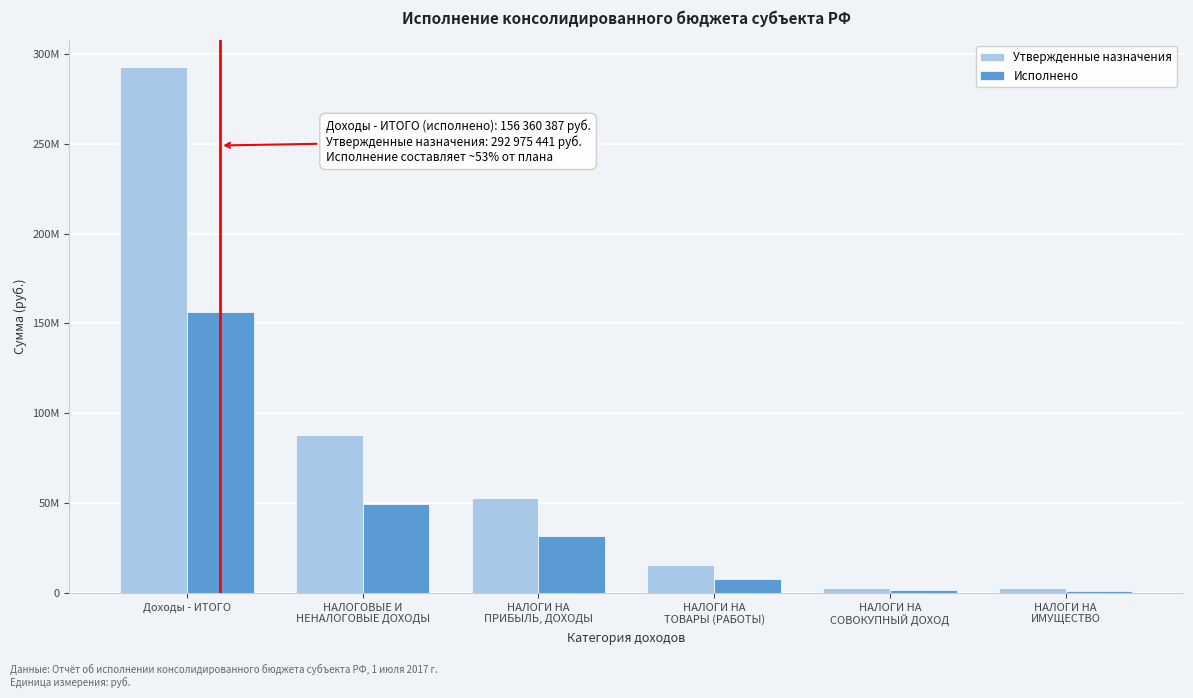

What are all the series names shown in the legend?

Утвержденные назначения, Исполнено